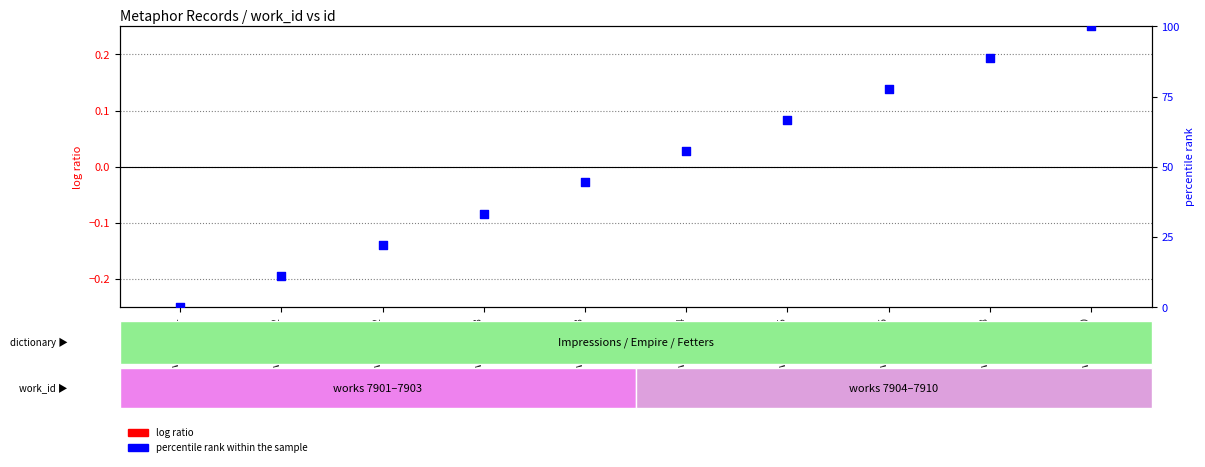

At which category is the sum across all series the highest?

work_7910
id_23898